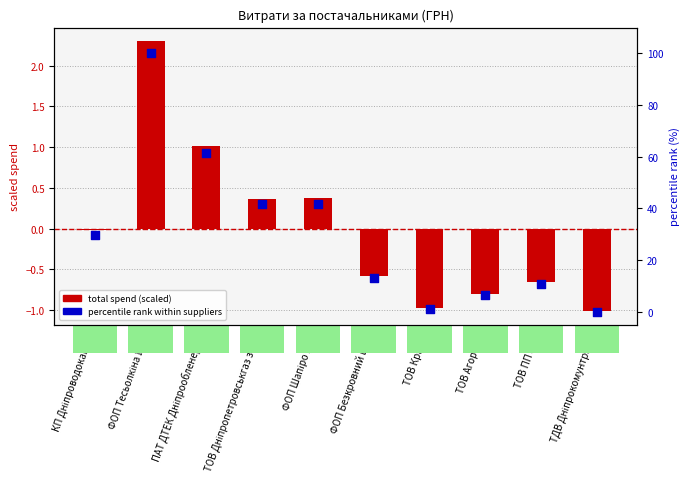

Which series reaches the maximum Y coordinate?

percentile rank within suppliers